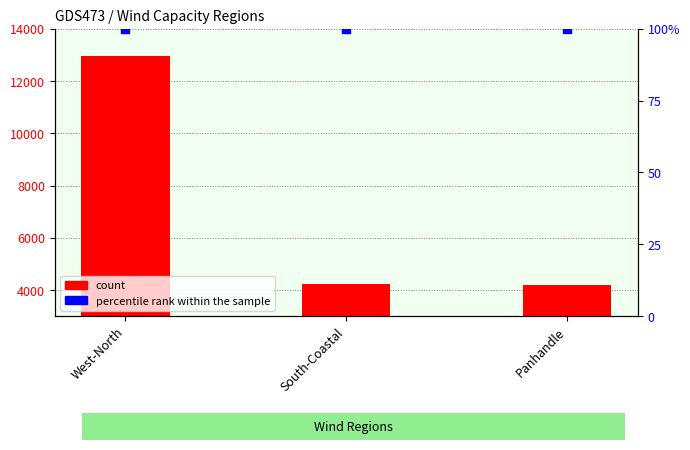

What are all the series names shown in the legend?

count, percentile rank within the sample